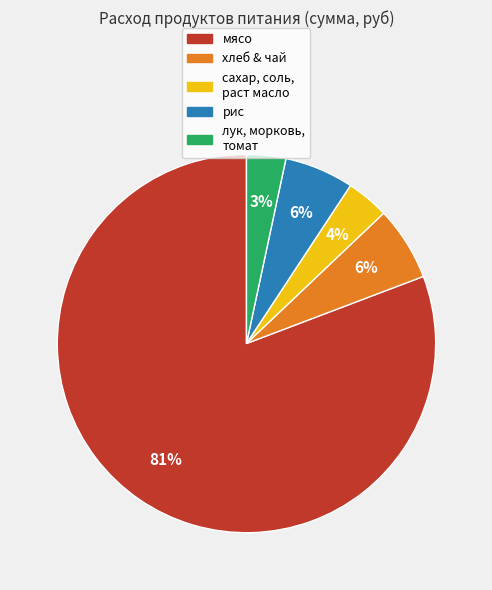

Does any single category account for the majority?

Yes